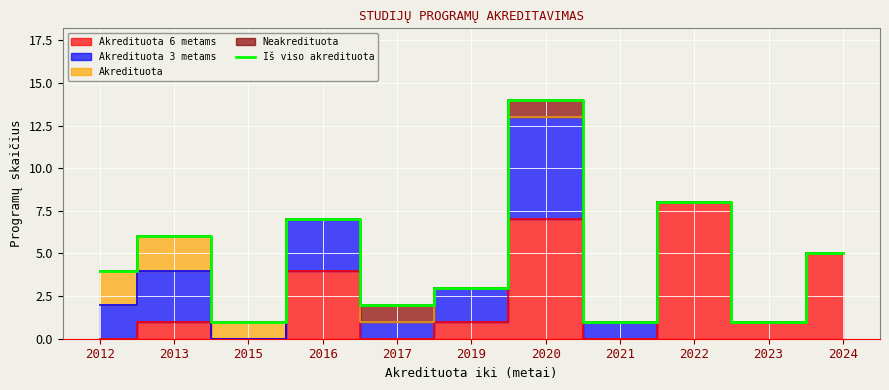

What is the highest value of the Iš viso akredituota series?

14